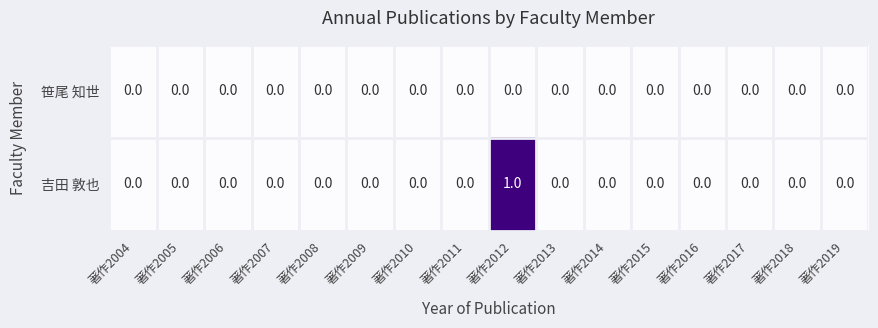

At which category is the sum across all series the highest?

著作2012